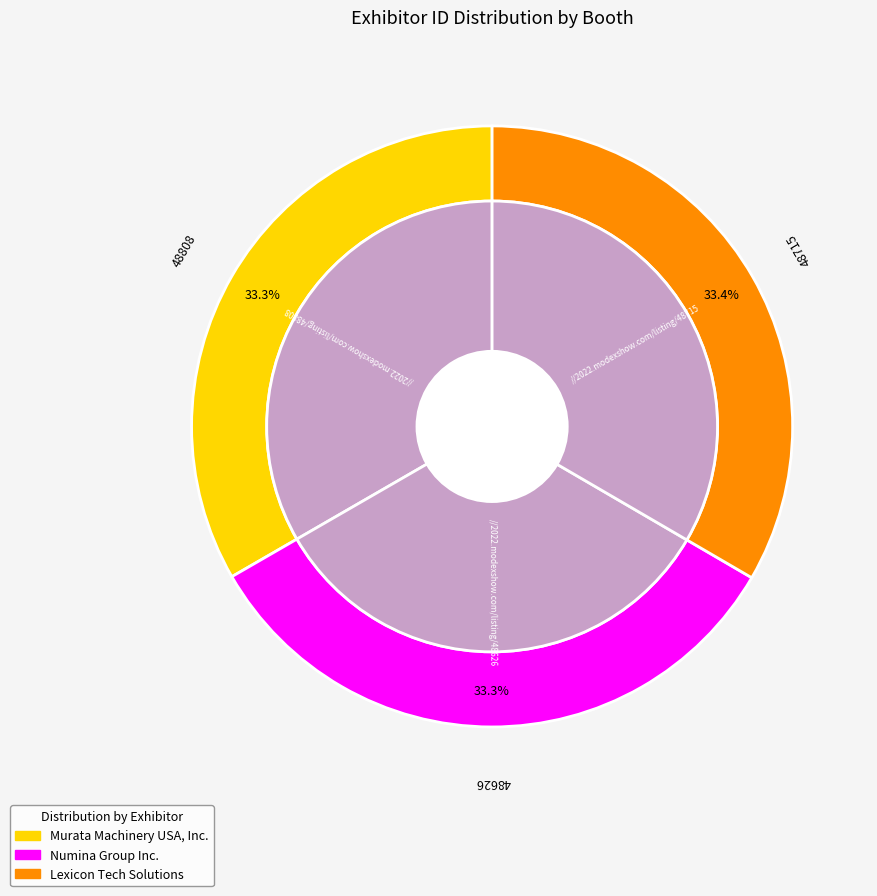

The Murata Machinery USA, Inc. slice represents 25% of the pie. True or false?

False